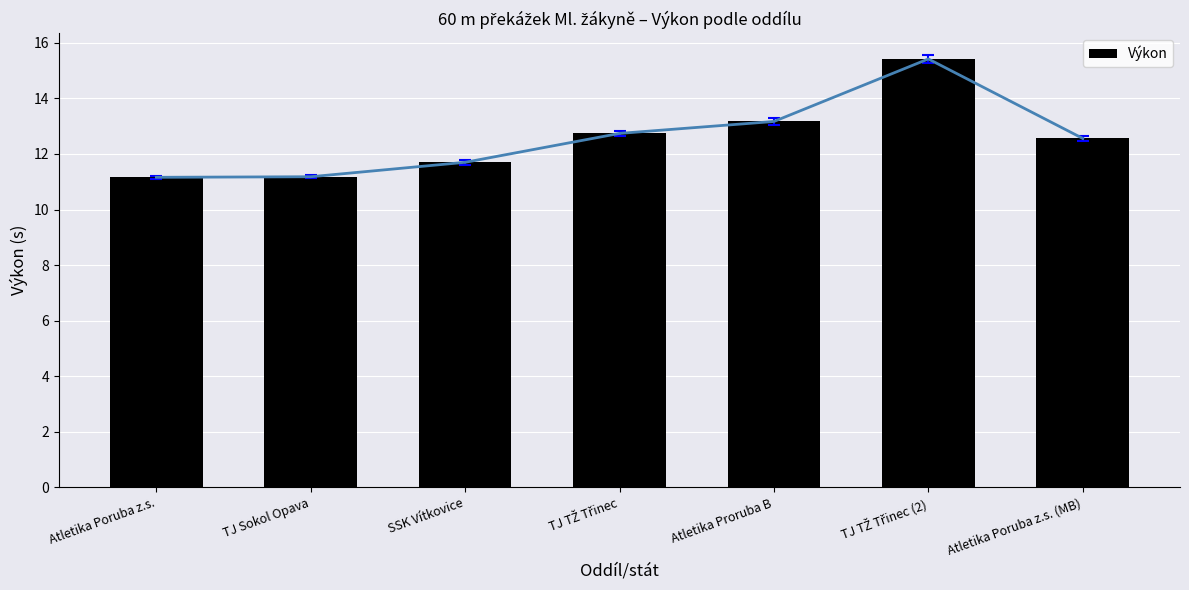

How many bars are there in total?

7